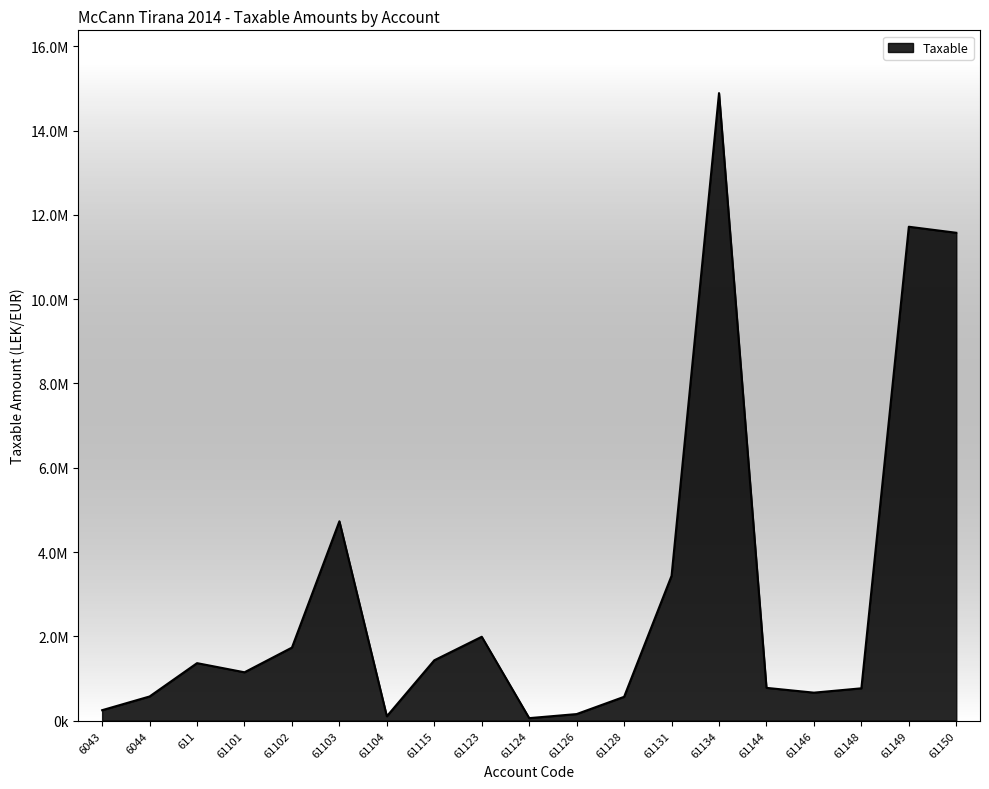

Which label corresponds to the smallest value in the chart?

61124